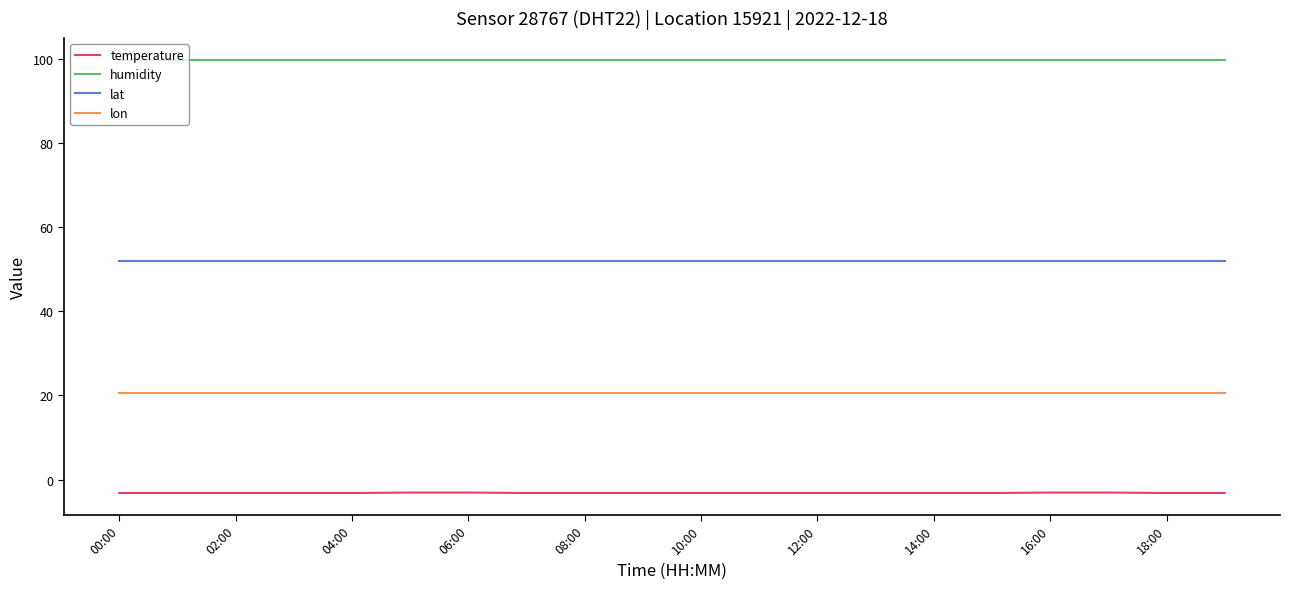

Rank the series by their maximum value, from lowest to highest.

temperature, lon, lat, humidity